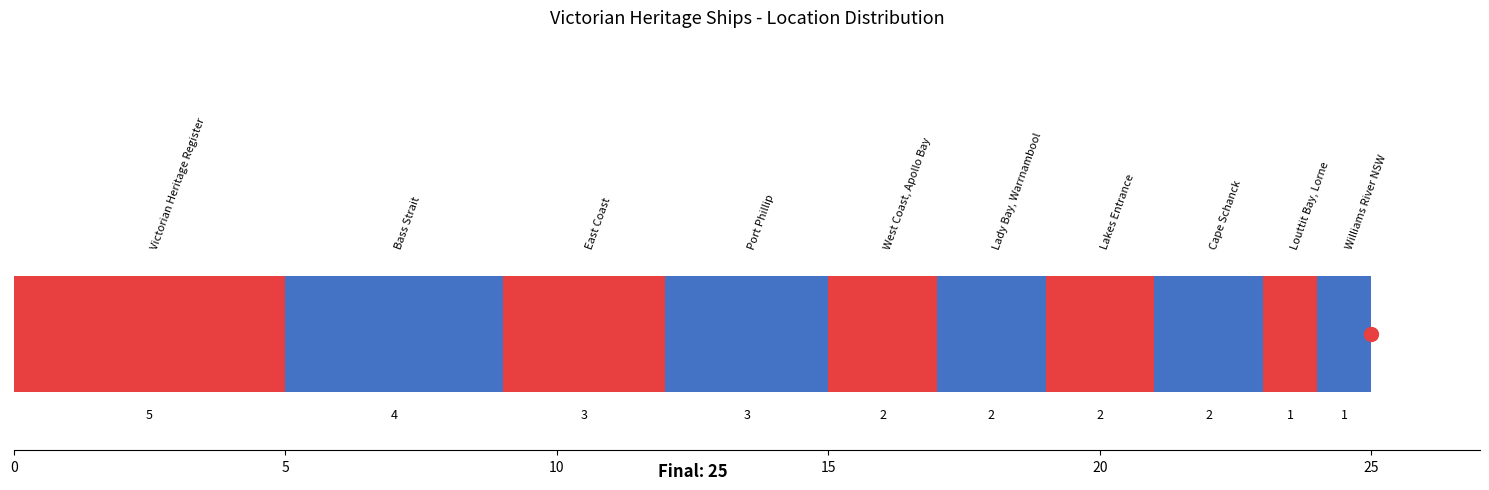

How many distinct data groups are displayed?

10